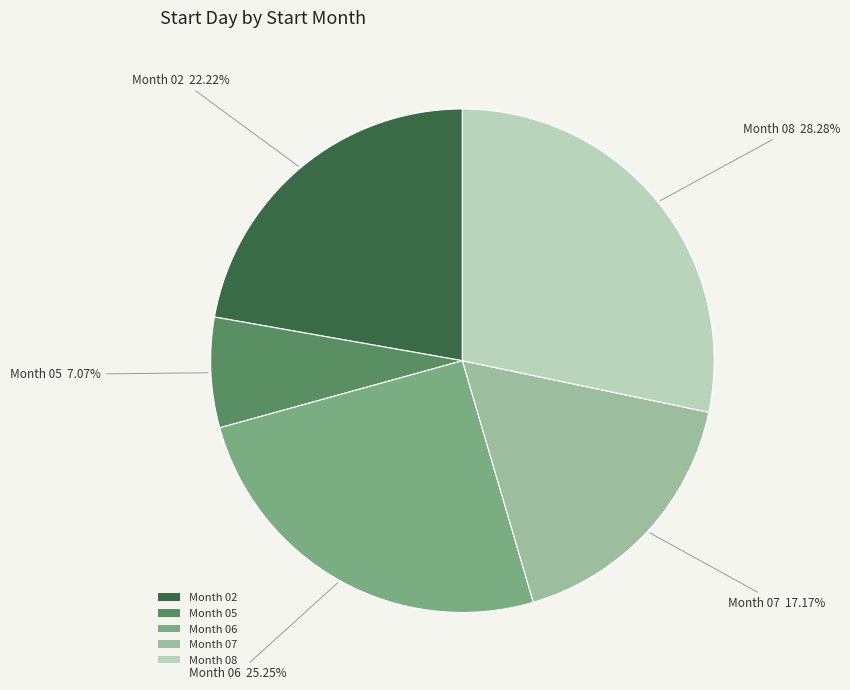

Does any single category account for the majority?

No